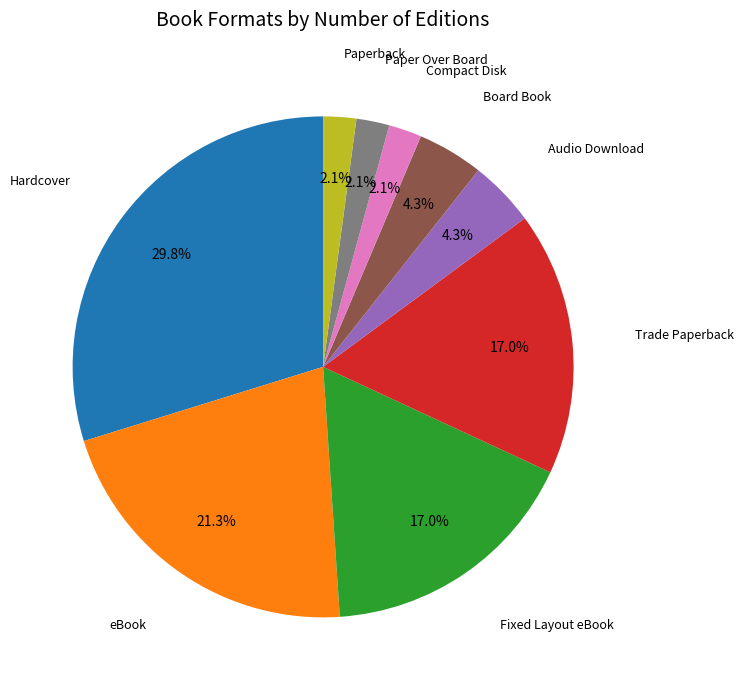

Is there any slice that represents more than half of the pie?

No